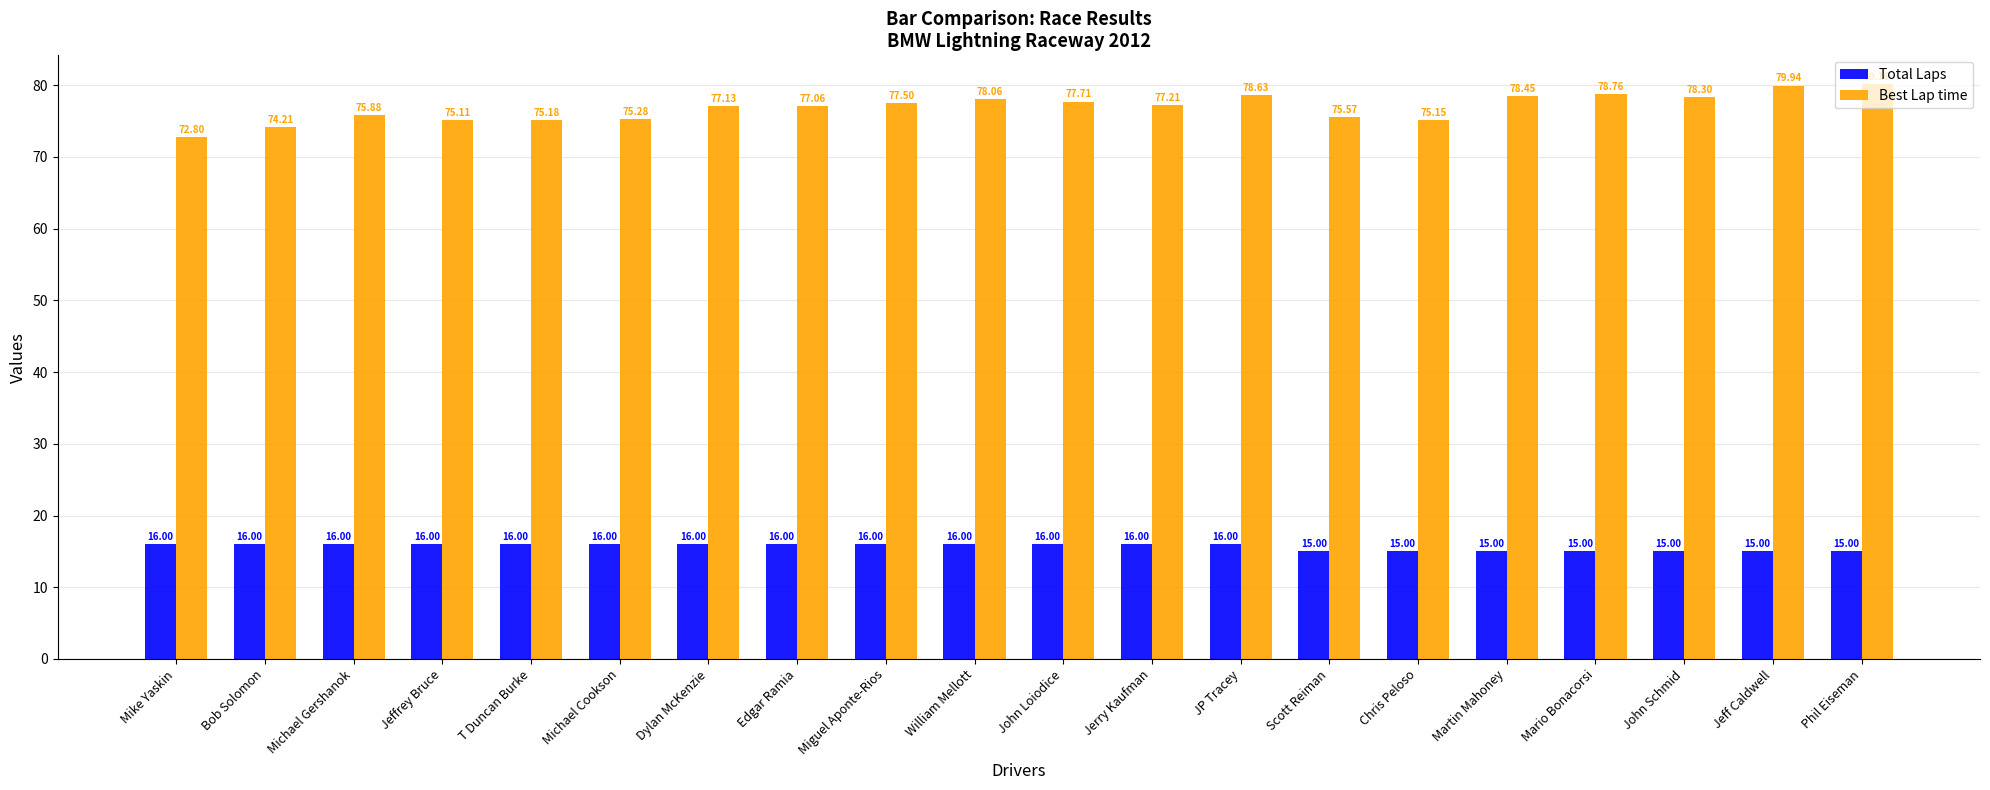

The value of Total Laps at Chris Peloso is 15.0. True or false?

True